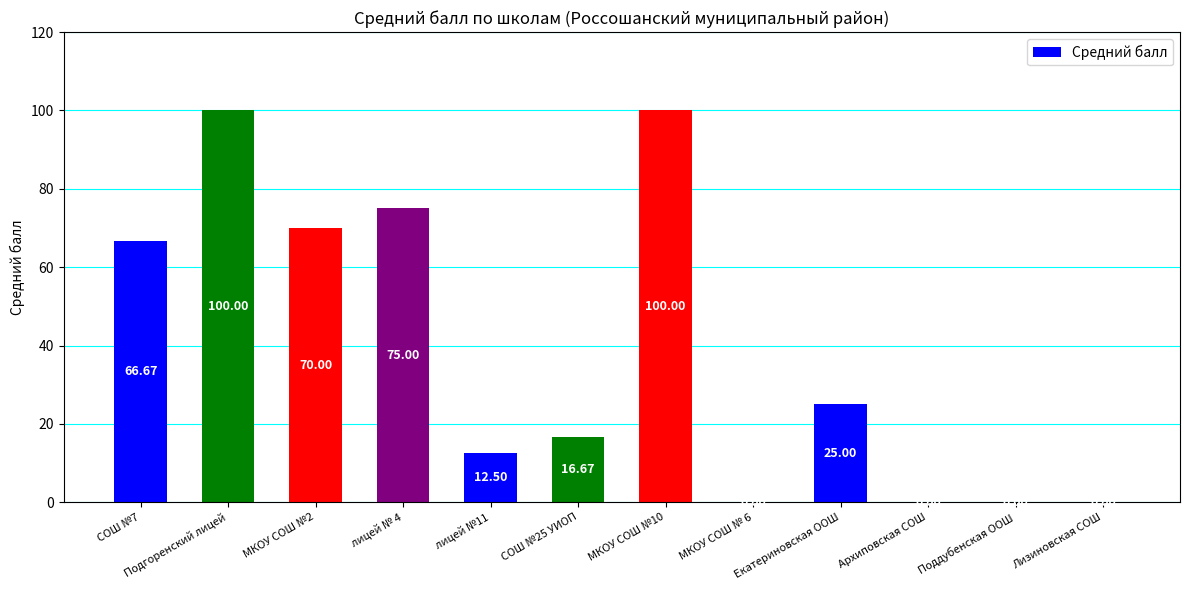

What is the approximate value at лицей № 4?

75.0